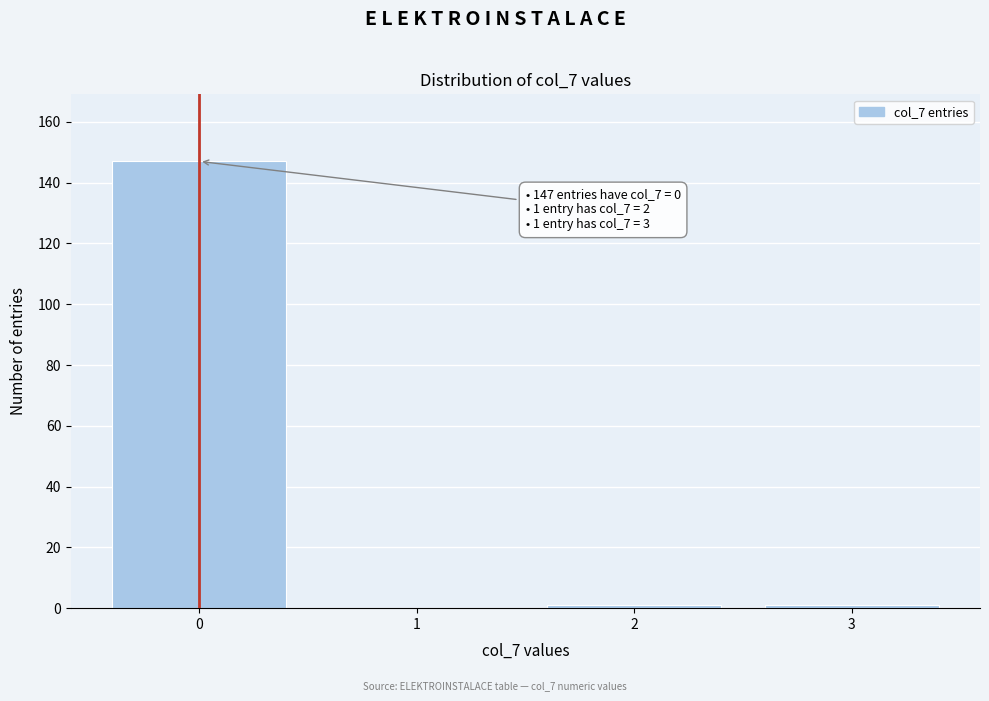

Reading left to right, transcribe all the data shown in this chart.

0=147	1=0	2=1	3=1